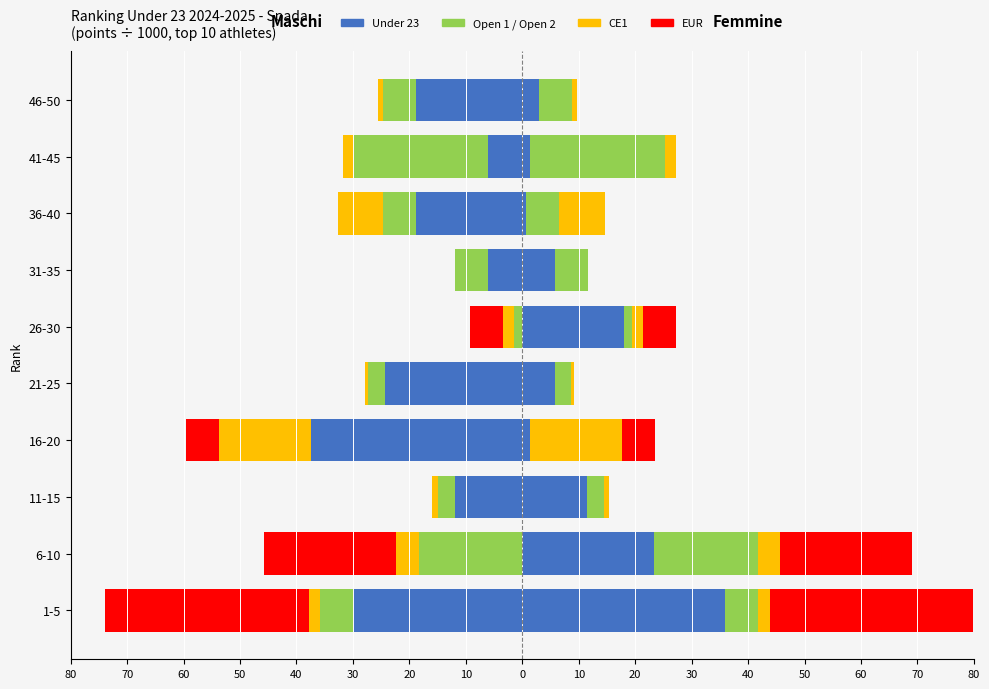

What is the value of the Open 1 bar at the 7th from the left?

-5.9